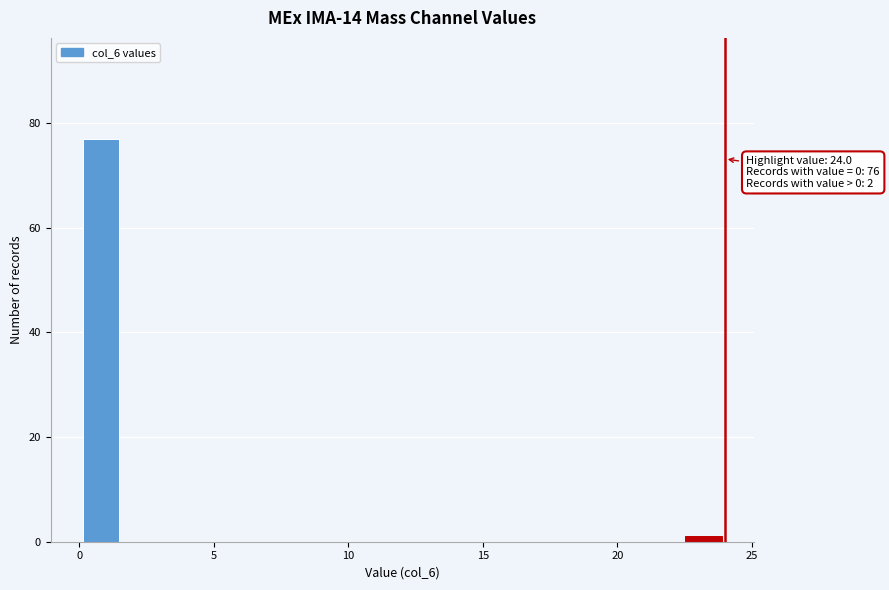

Around what value on the x-axis is the tallest bar? Give the approximate position of its centre, as read against the axis.

1.0